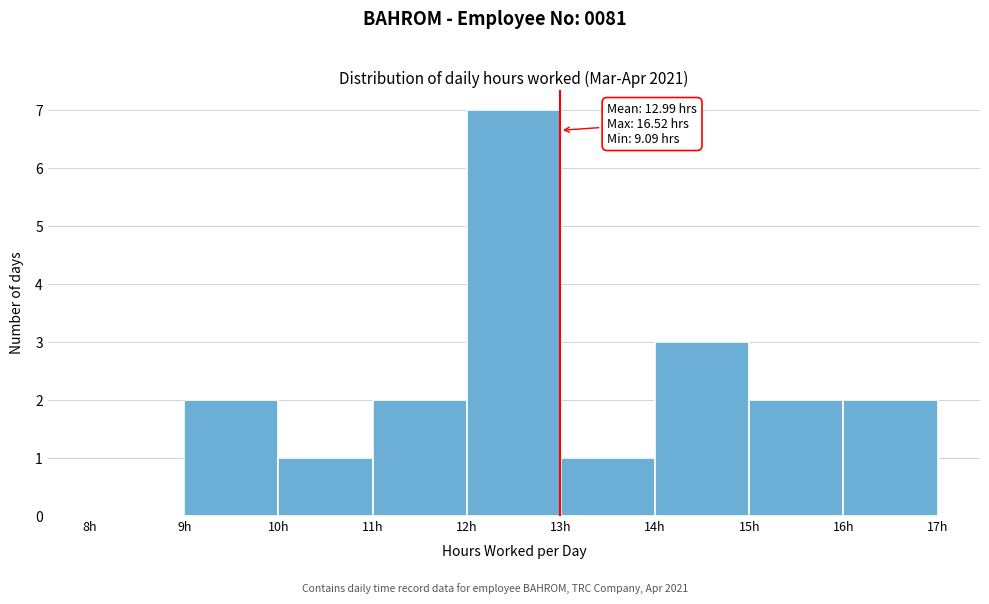

Over which range of the x-axis is the bar tallest?

12 to 13